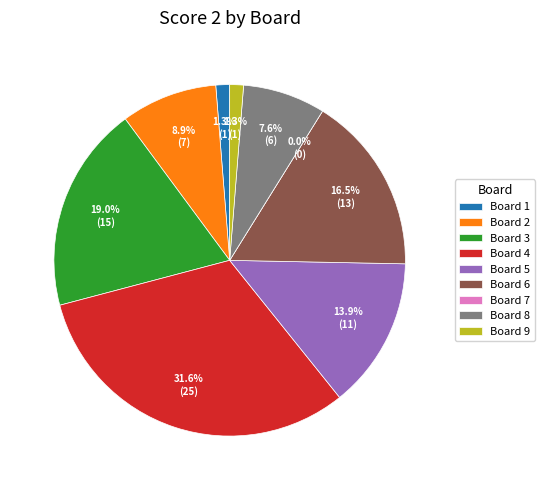

Count the number of slices in the pie.

9